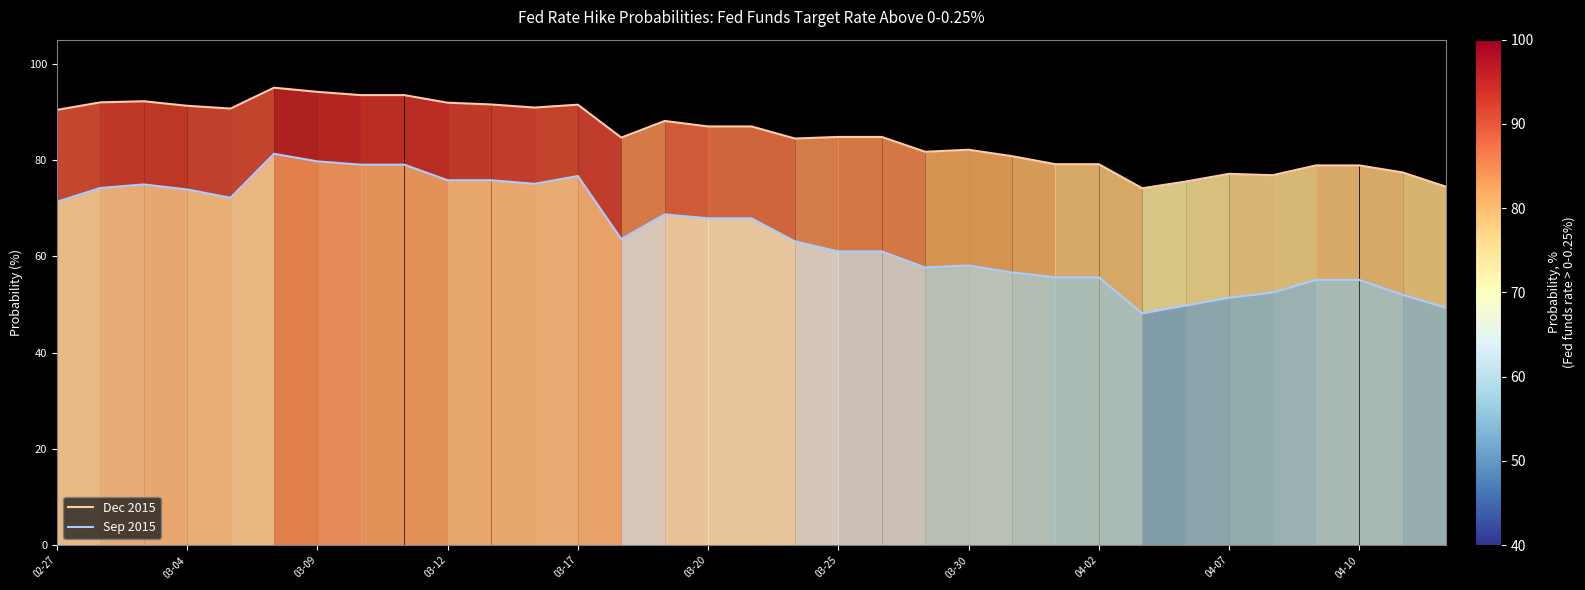

What is the average value of the Sep 2015 series?

64.8